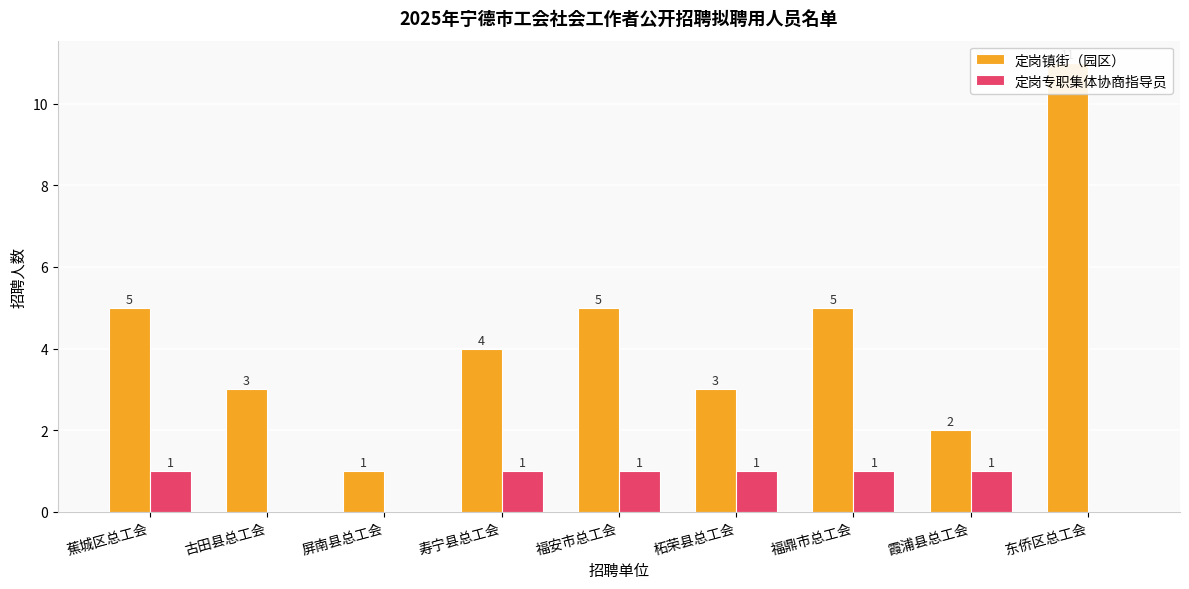

How many data points in 定岗镇街（园区） are above 4?

4